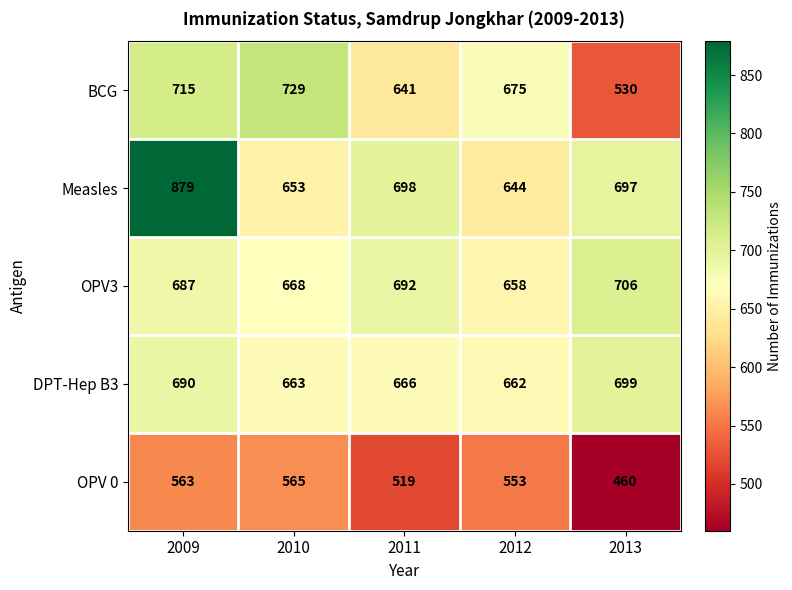

Which series has the largest total across all categories?

Measles